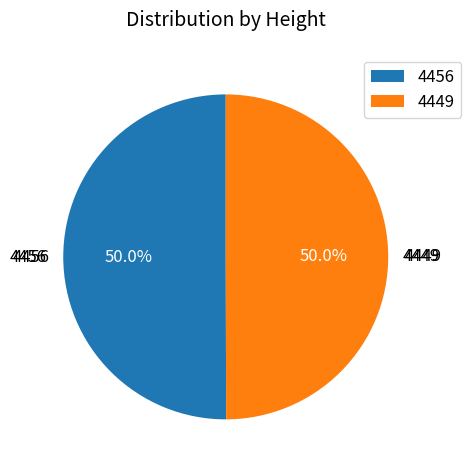

To the nearest percent, what portion does 4449 represent?

50%